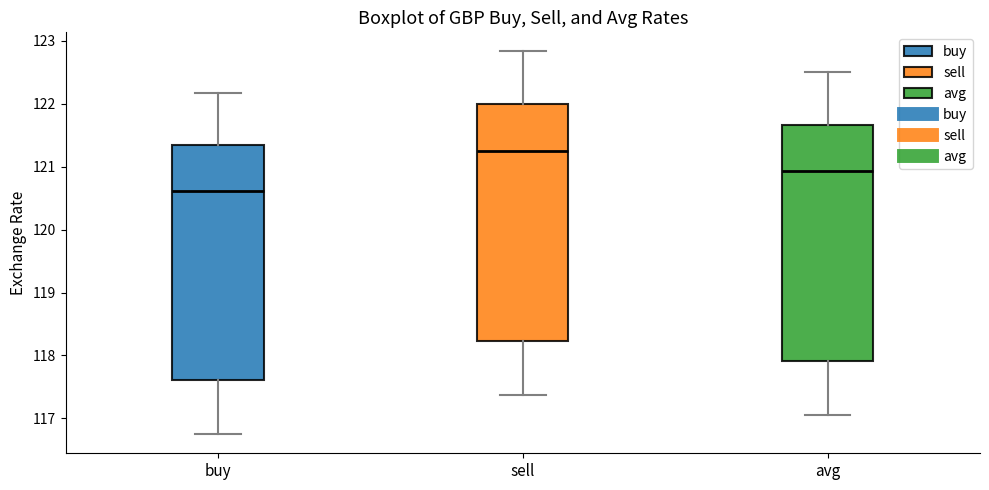

Reading left to right, transcribe this box plot: for each box, give where its median line is, the range the box spans, and where its two whiskers end, as read against the y-axis. The values are not printed on the chart, so give them approximately, as read against the axis.

buy: median 120.6, box 117.6 to 121.3, whiskers 116.8 to 122.2
sell: median 121.3, box 118.2 to 122.0, whiskers 117.4 to 122.8
avg: median 120.9, box 117.9 to 121.7, whiskers 117.1 to 122.5